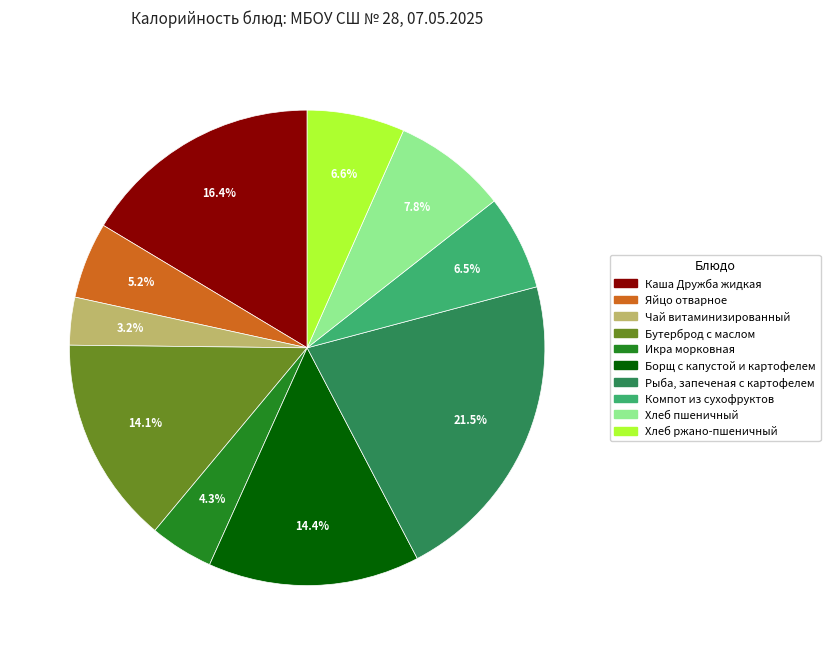

Do Икра морковная and Борщ с капустой и картофелем together represent more than half of the pie?

No